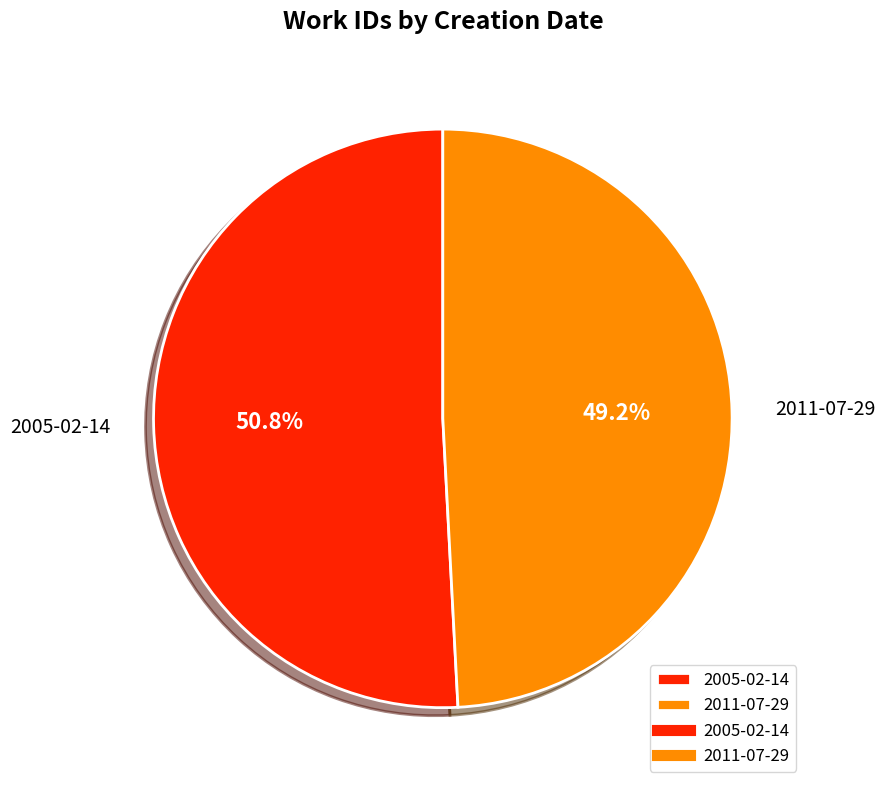

Does 2011-07-29 account for over 50% of the chart?

No